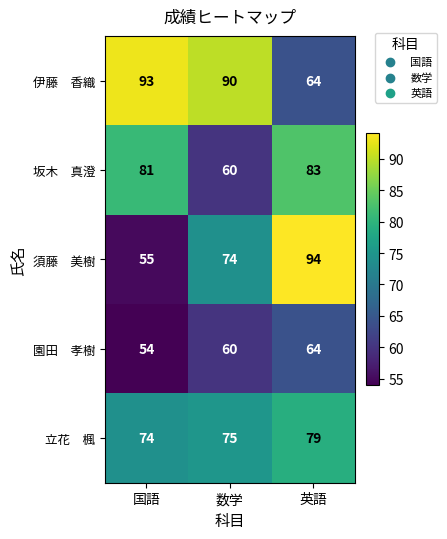

What is the greatest value displayed?

94